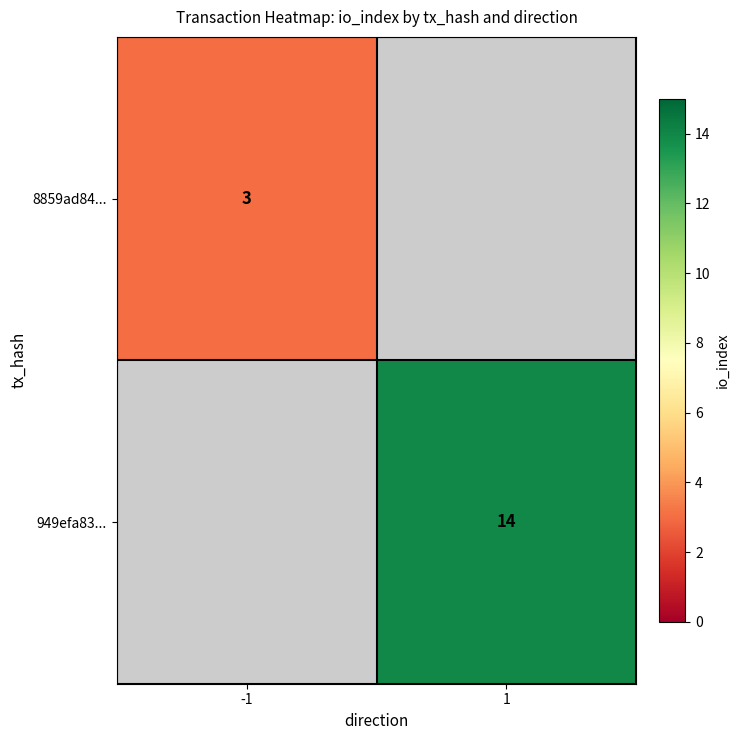

True or false: 8859ad84... has a value of 3 at -1.

True